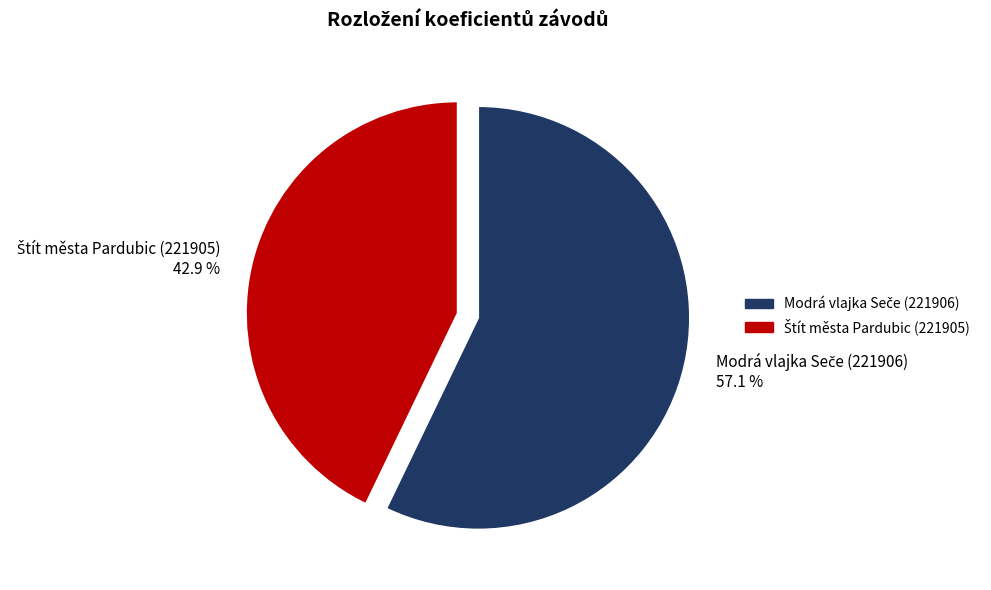

Is there a majority slice in this chart?

Yes